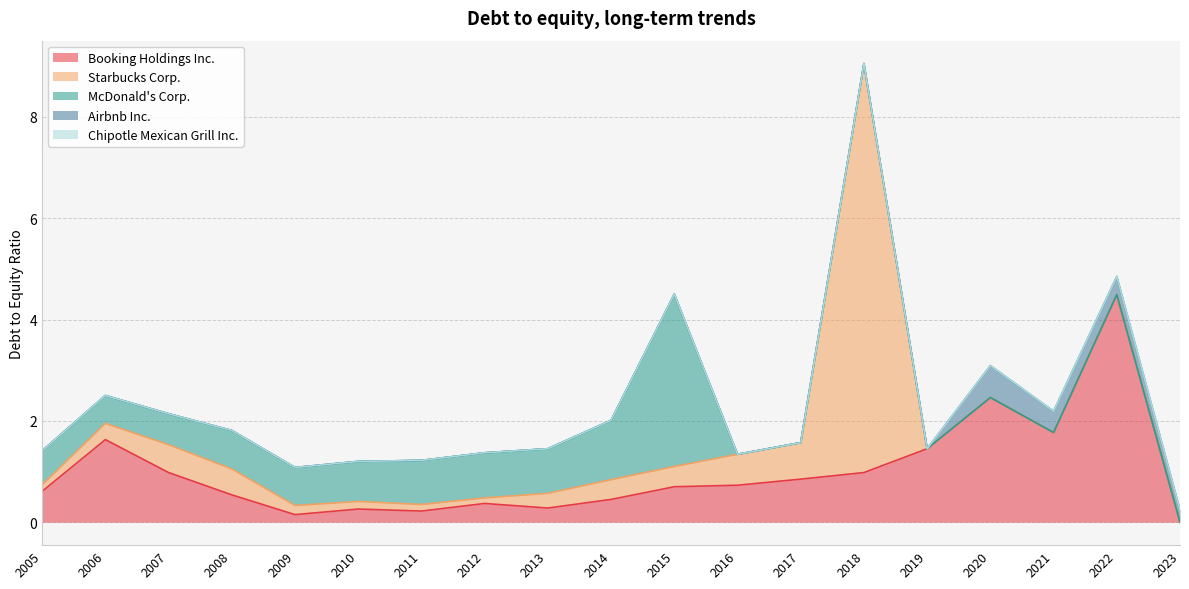

Between which two adjacent categories do Starbucks Corp. and McDonald's Corp. first intersect?

2016 and 2015